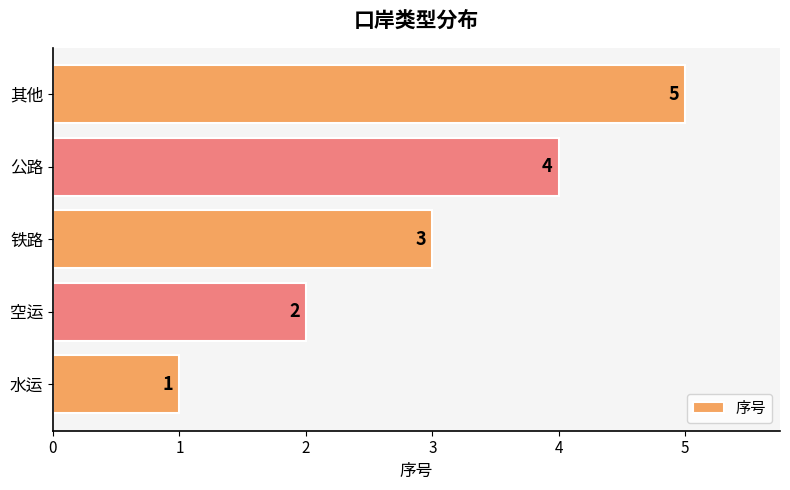

The chart shows a value of 4 at 公路. True or false?

True